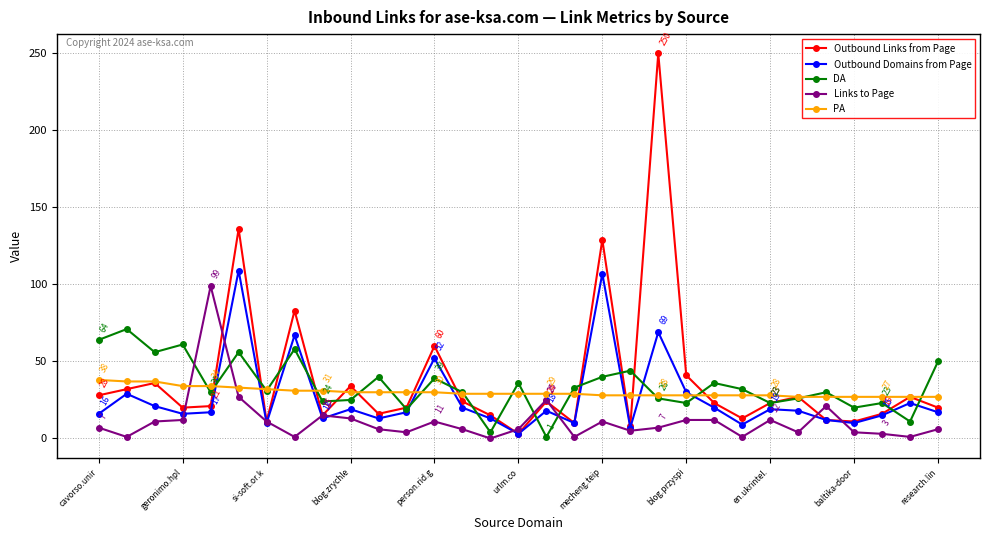

What is the maximum value shown in the chart?

250